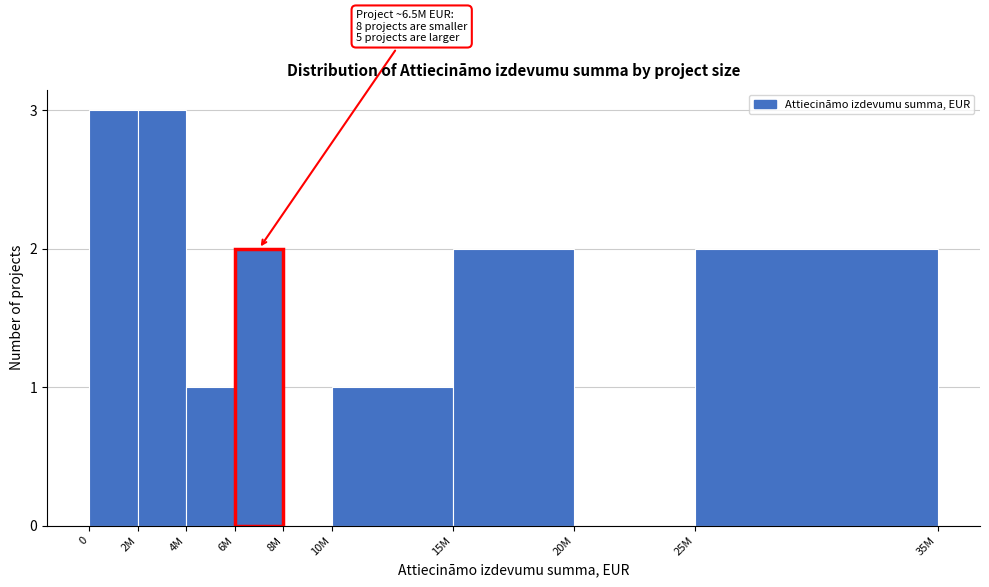

Reading right to left, extract all data points from this chart.

25M=2	20M=0	15M=2	10M=1	8M=0	6M=2	4M=1	2M=3	0=3